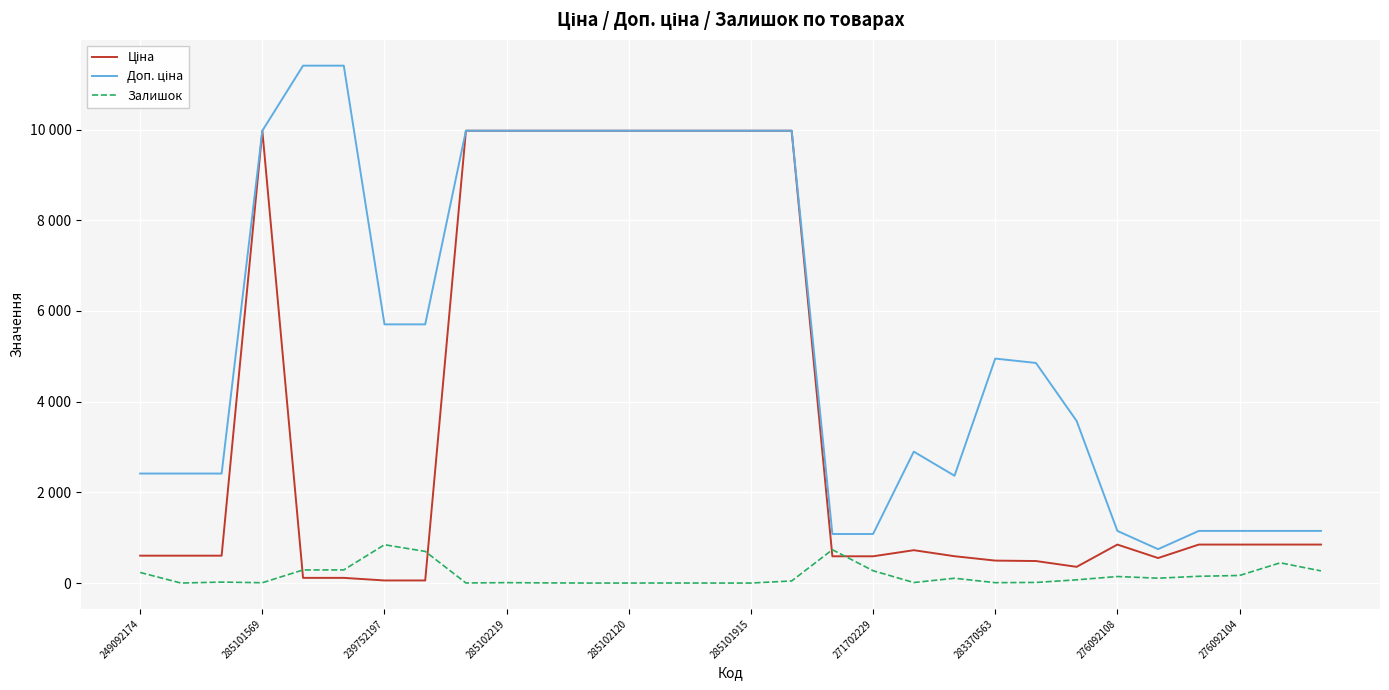

True or false: Ціна and Доп. ціна intersect in this chart.

False